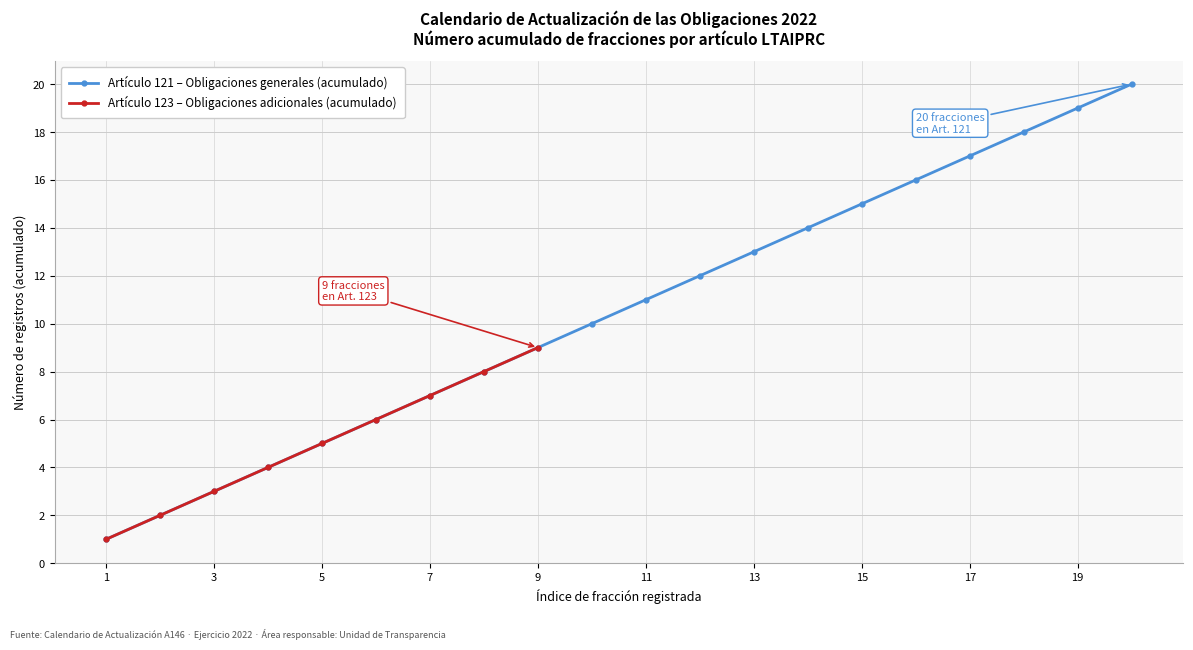

The Artículo 121 – Obligaciones generales (acumulado) series shows 1 at 1. True or false?

True